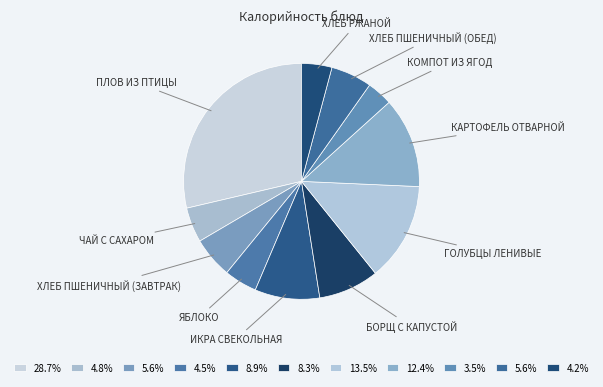

How many segments does this pie chart have?

11